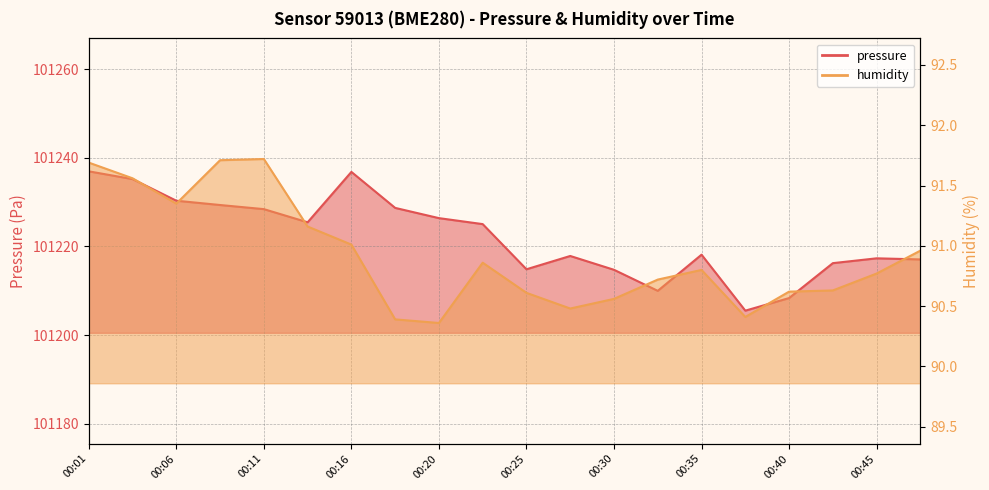

What is the sum of the humidity values at 00:47 and 00:23?

181.8